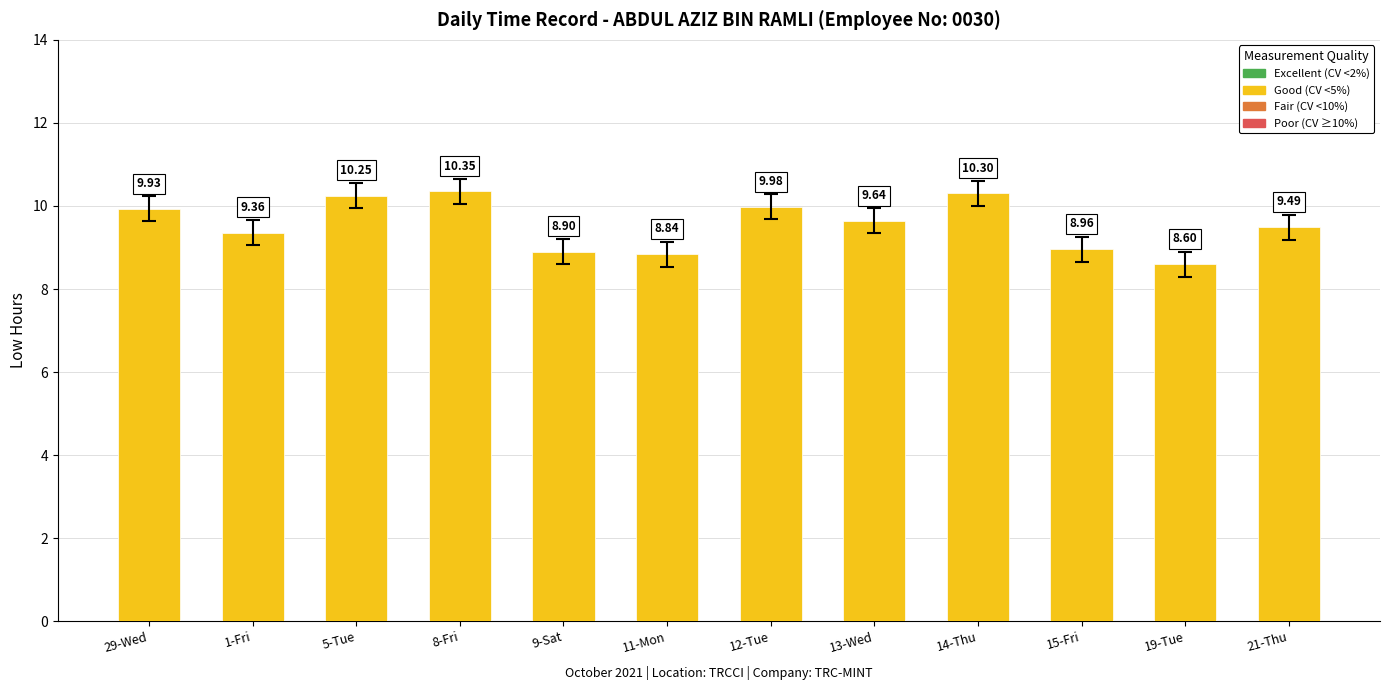

Rank the categories by value from highest to lowest.

8-Fri, 14-Thu, 5-Tue, 12-Tue, 29-Wed, 13-Wed, 21-Thu, 1-Fri, 15-Fri, 9-Sat, 11-Mon, 19-Tue